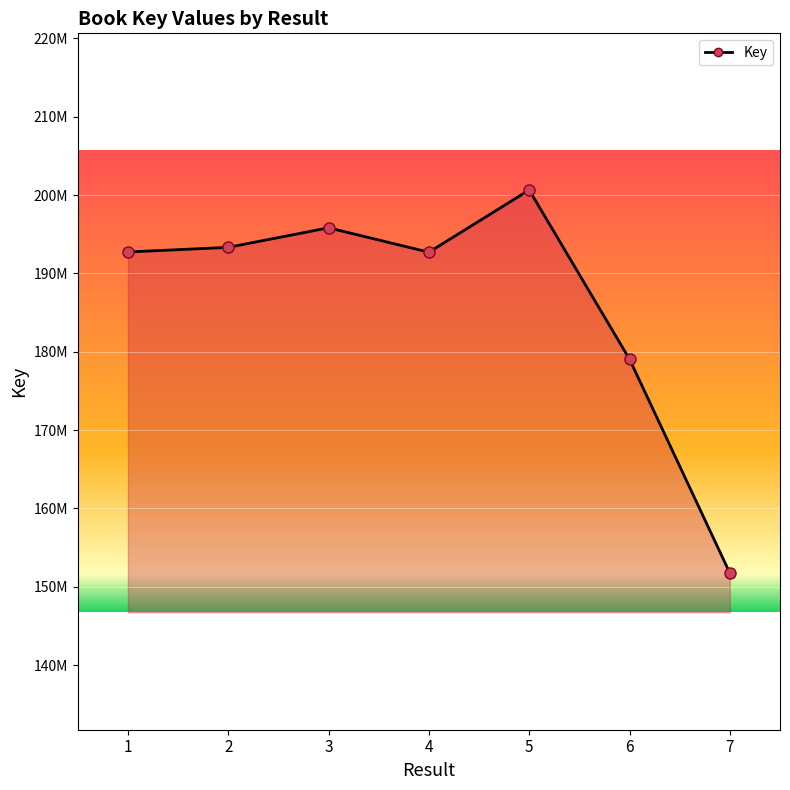

What is the sum of all values?

1306033456